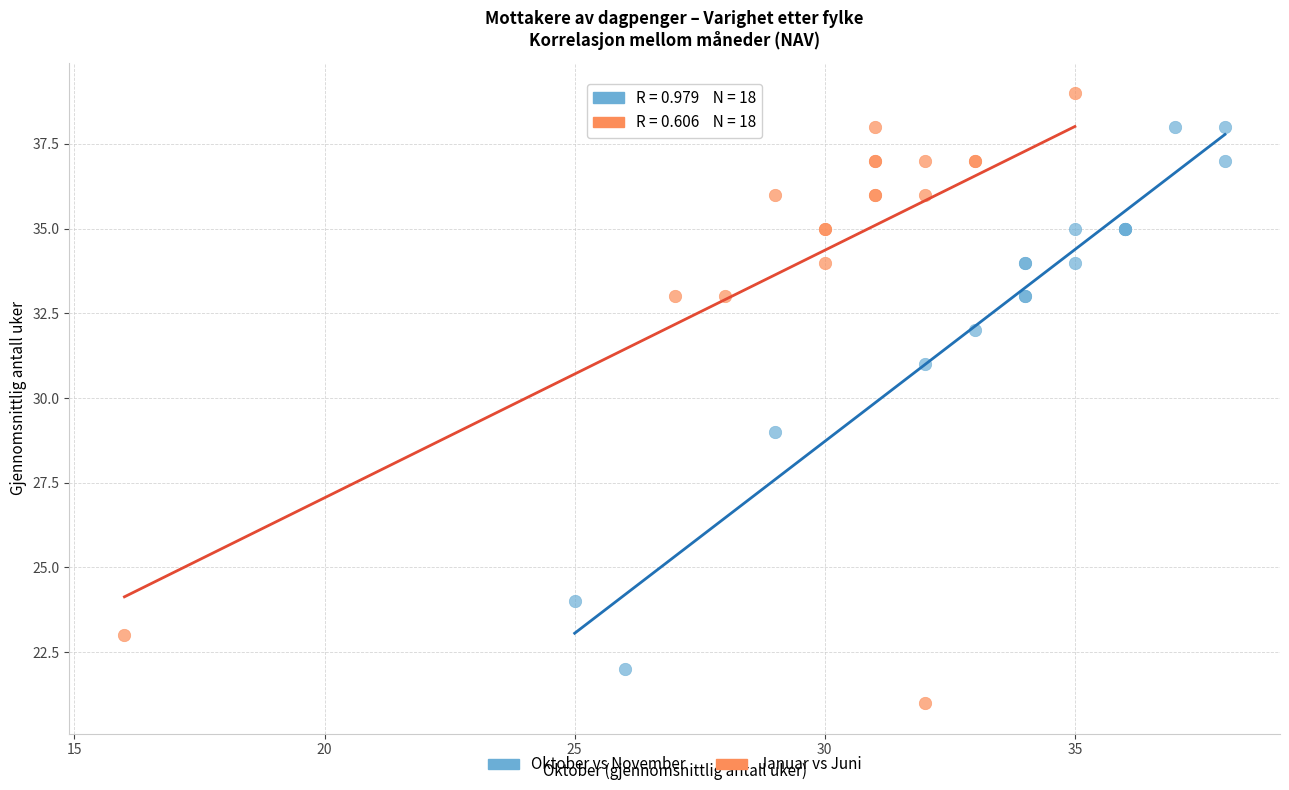

Which series reaches the maximum Y coordinate?

Januar vs Juni